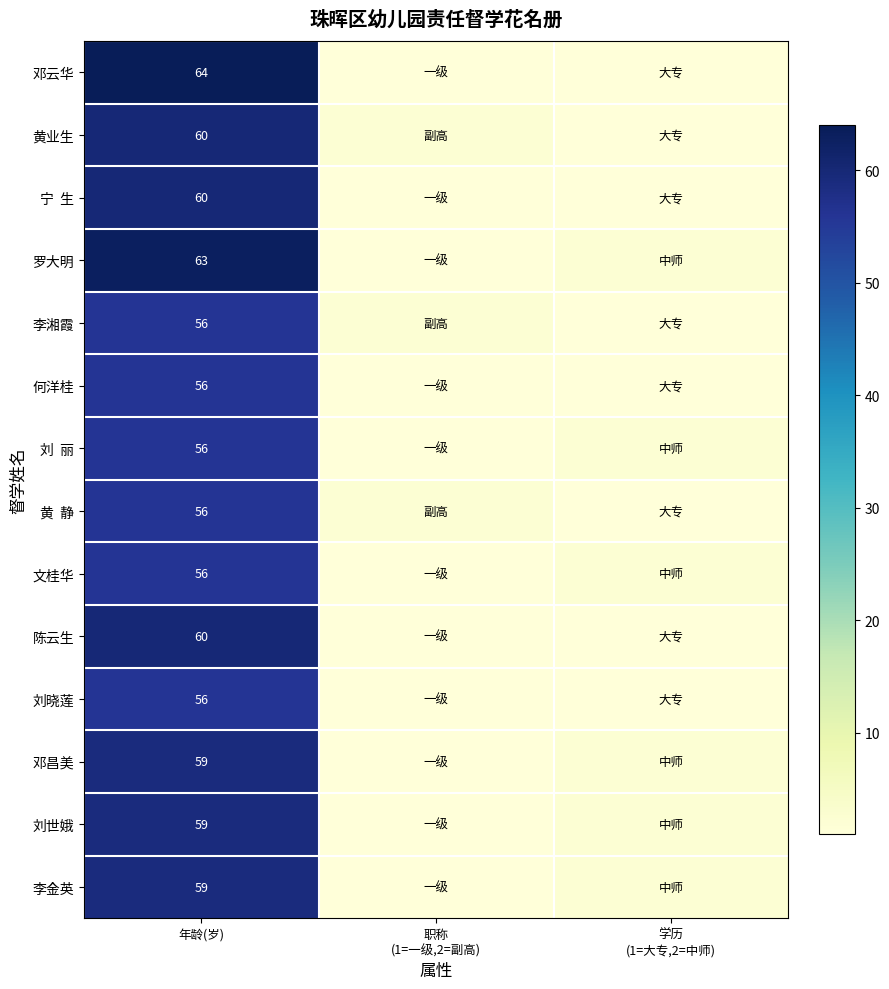

Which category has the highest value across all series?

年龄(岁)